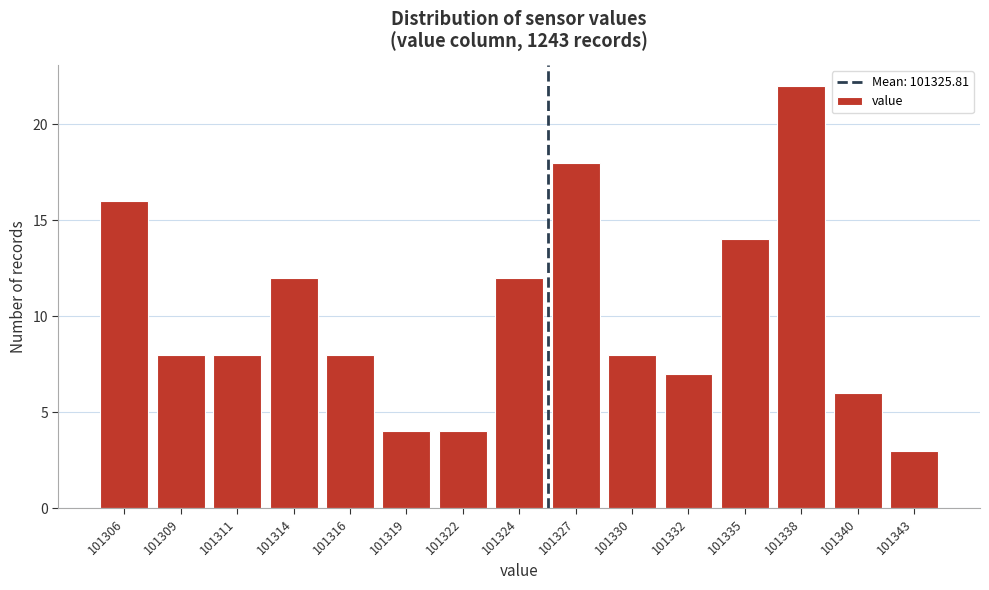

Reading right to left, list all the values displayed in this chart.

3	6	22	14	7	8	18	12	4	4	8	12	8	8	16